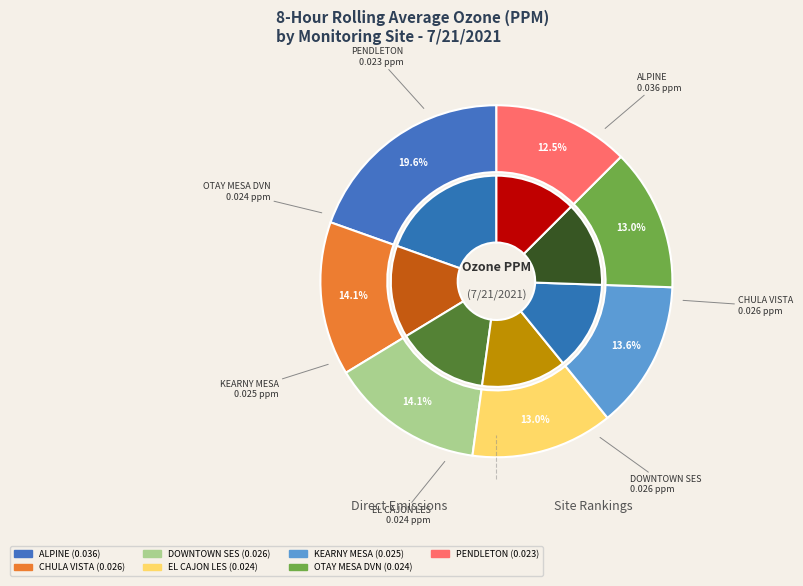

The ALPINE slice represents 12% of the pie. True or false?

False